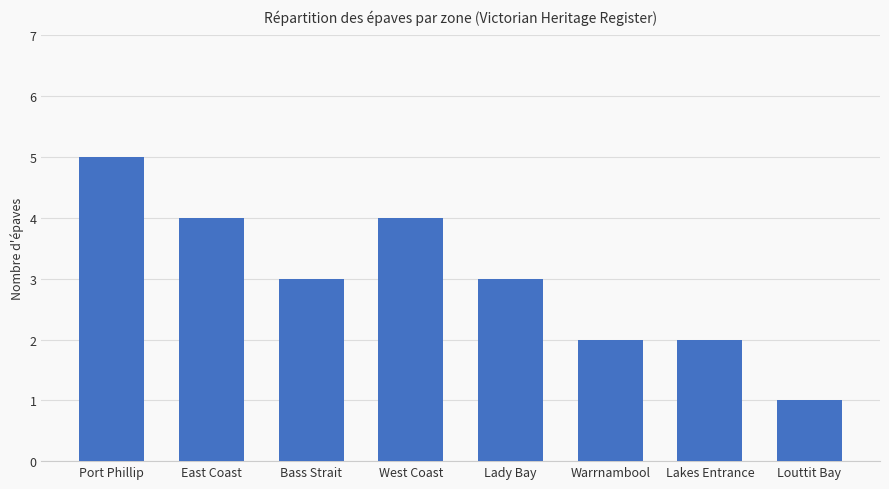

How many bars are there in total?

8